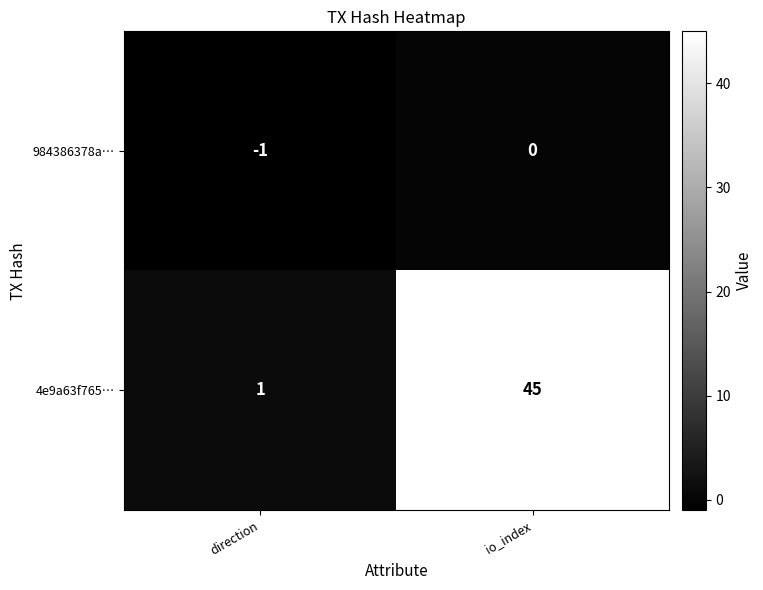

Reading left to right, list all the values displayed in this chart.

984386378a…: direction=-1	io_index=0
4e9a63f765…: direction=1	io_index=45